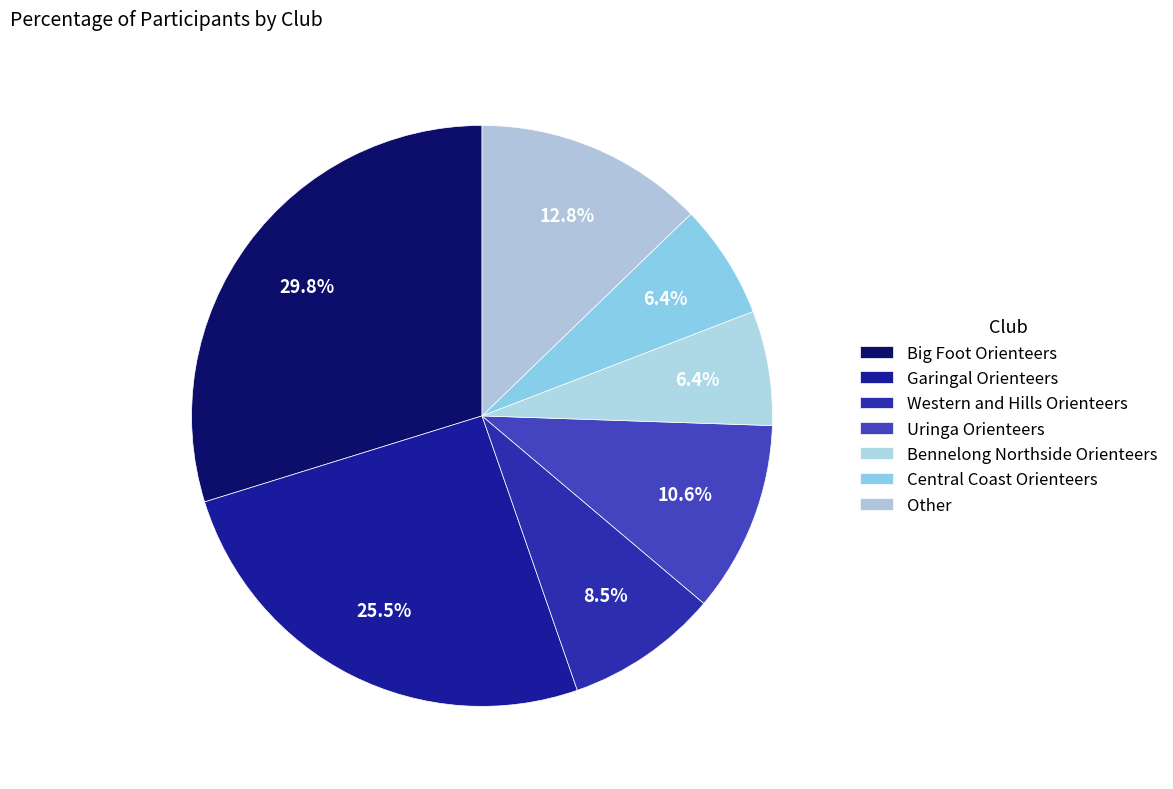

How many segments does this pie chart have?

7